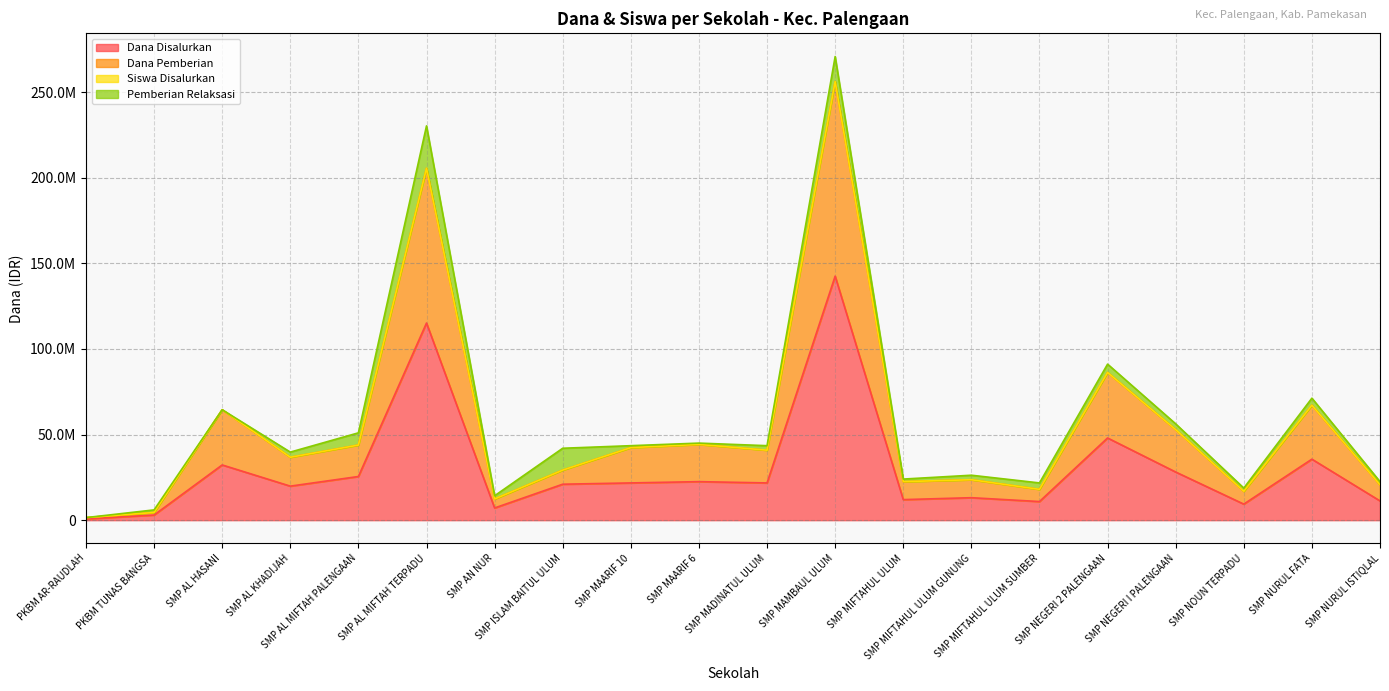

What is the label of the 17th point from the left?

SMP NEGERI I PALENGAAN